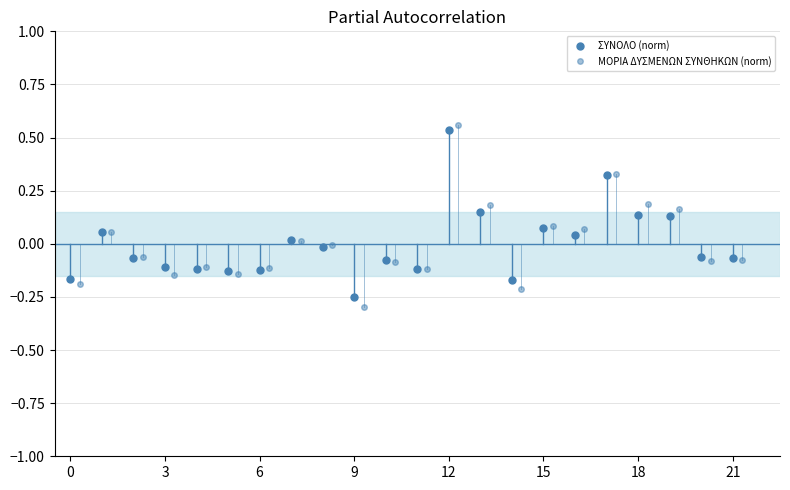

Reading right to left, what are all the values shown in this chart?

ΣΥΝΟΛΟ (norm): -0.1	-0.1	0.1	0.1	0.3	0.0	0.1	-0.2	0.2	0.5	-0.1	-0.1	-0.3	-0.0	0.0	-0.1	-0.1	-0.1	-0.1	-0.1	0.1	-0.2
ΜΟΡΙΑ ΔΥΣΜΕΝΩΝ ΣΥΝΘΗΚΩΝ (norm): -0.1	-0.1	0.2	0.2	0.3	0.1	0.1	-0.2	0.2	0.6	-0.1	-0.1	-0.3	-0.0	0.0	-0.1	-0.1	-0.1	-0.1	-0.1	0.1	-0.2